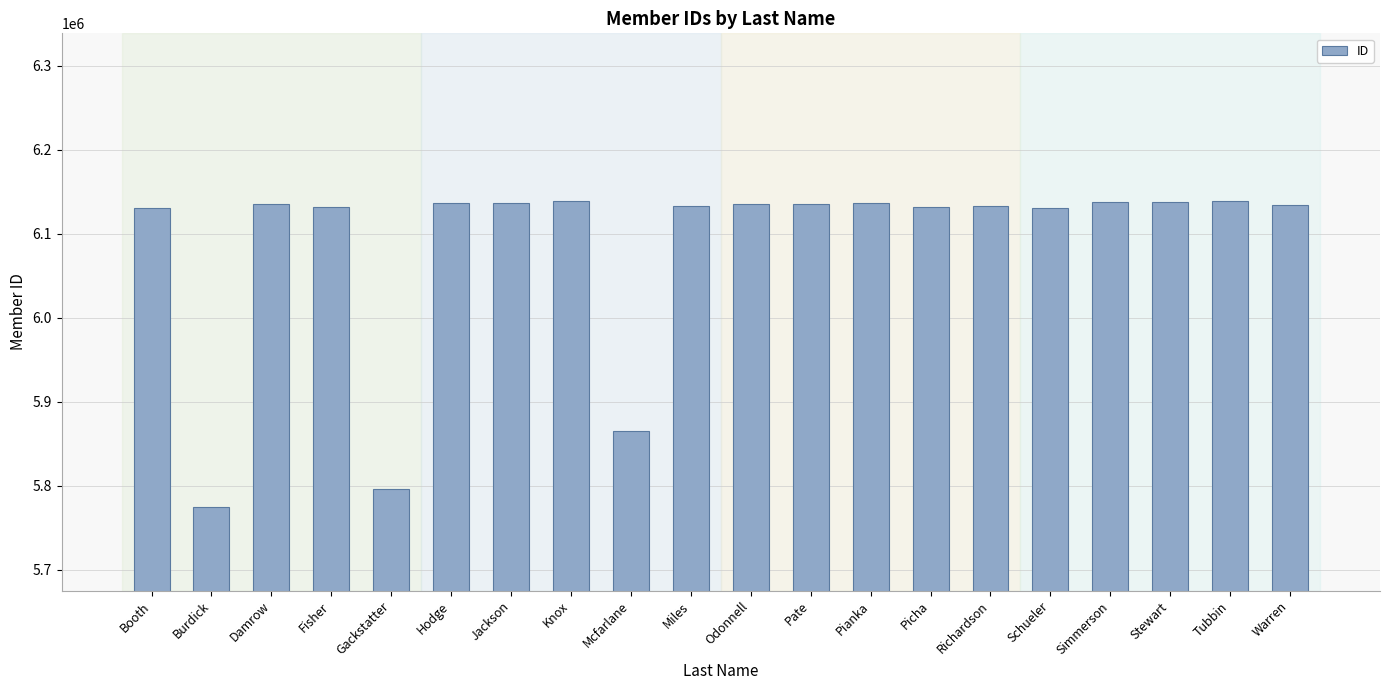

What is the minimum value shown in the chart?

5775036